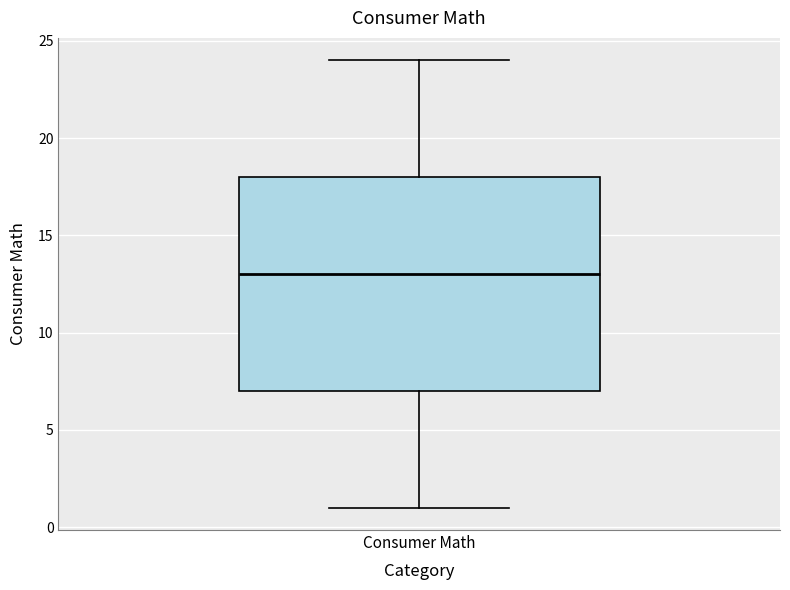

Where does the upper whisker of the box for Consumer Math end on the y-axis? The values are not printed on the chart, so give them approximately, as read against the axis.

24